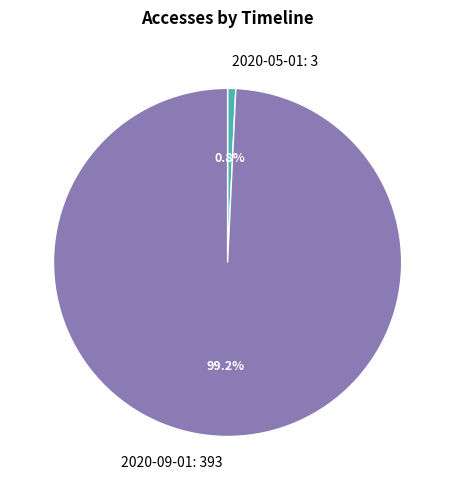

Between 2020-05-01: 3 and 2020-09-01: 393, which is larger?

2020-09-01: 393